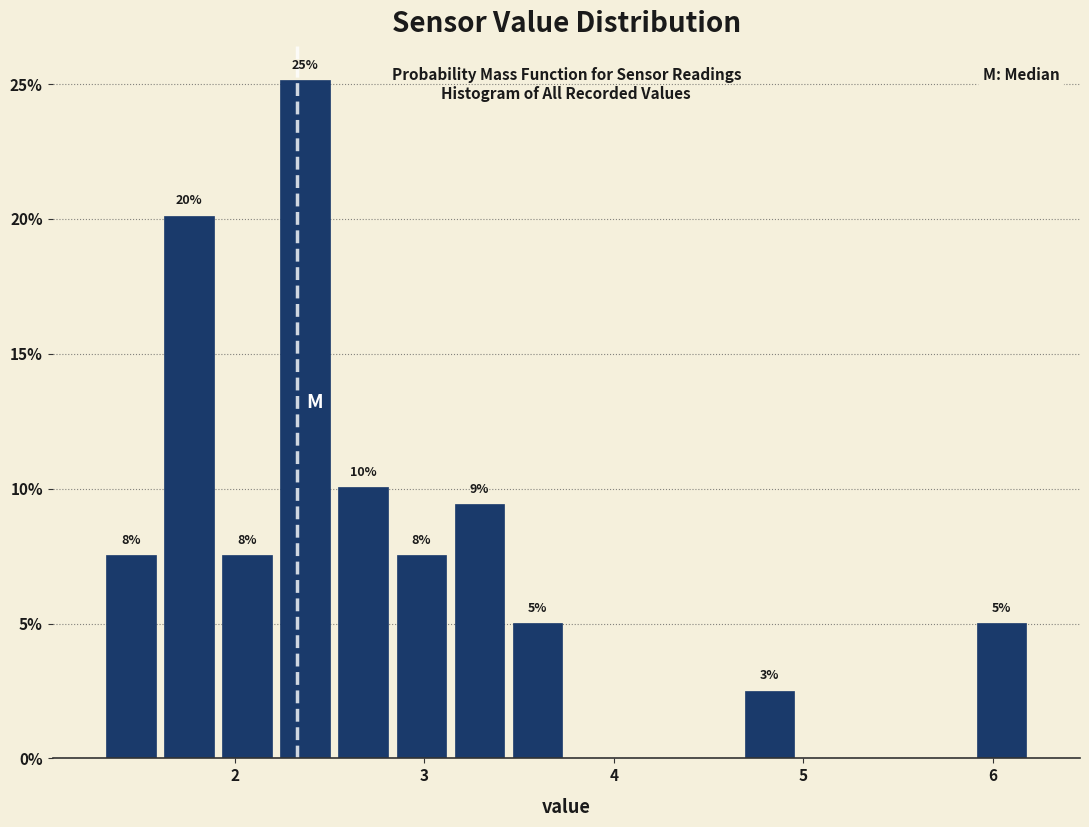

Read against the x-axis, roughly where is the centre of the tallest bar?

2.4